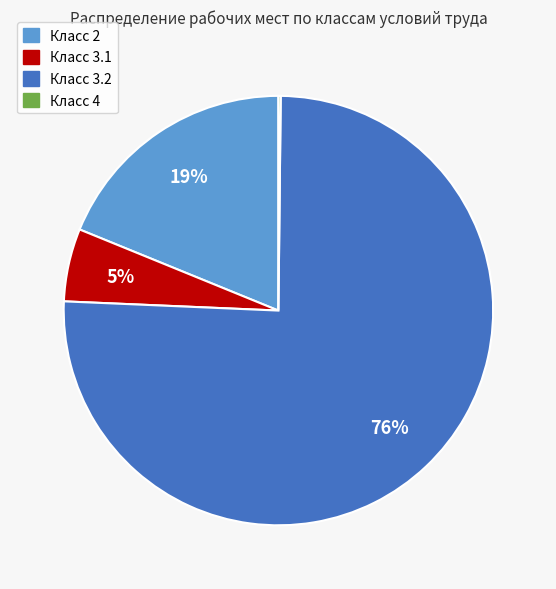

To the nearest percent, what is the average slice percentage?

25%